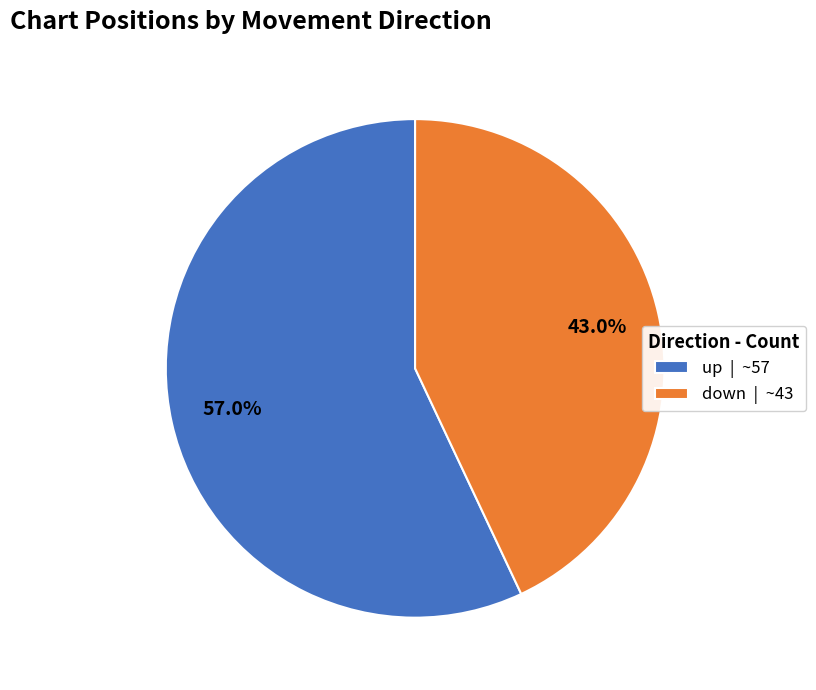

Which has a higher value, down or up?

up